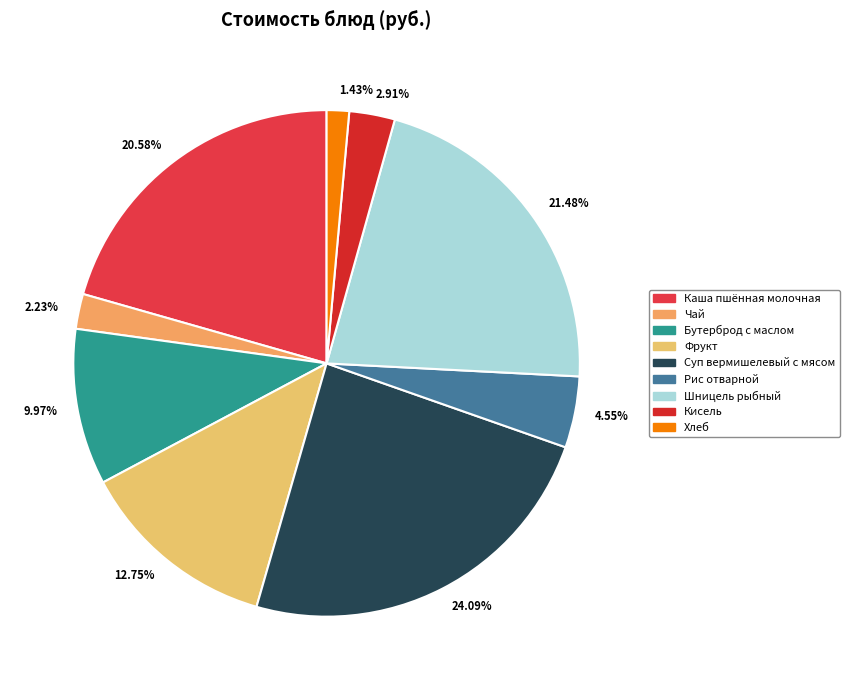

Which slice is the smallest?

Хлеб